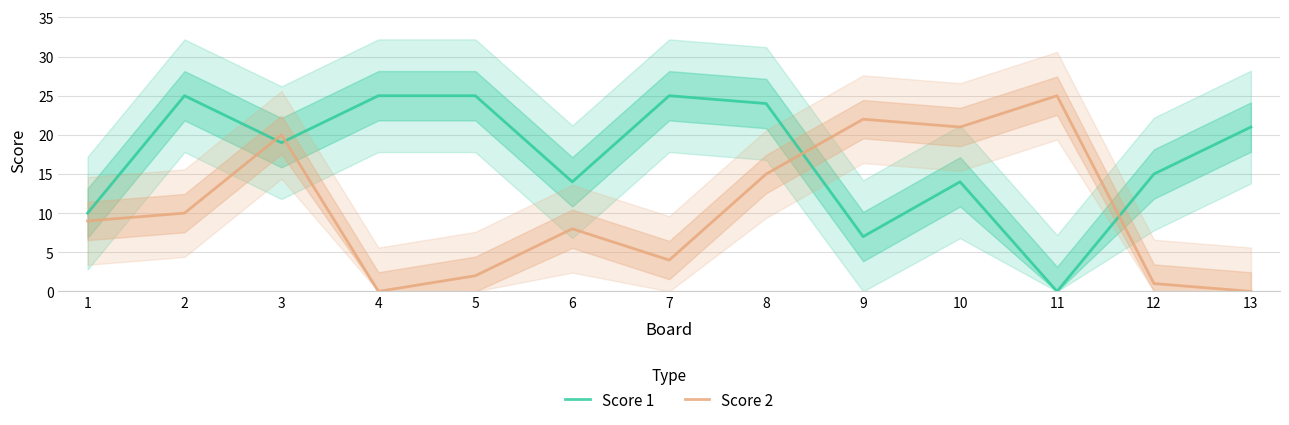

True or false: Score 2 has a value of 0 at 13.

True